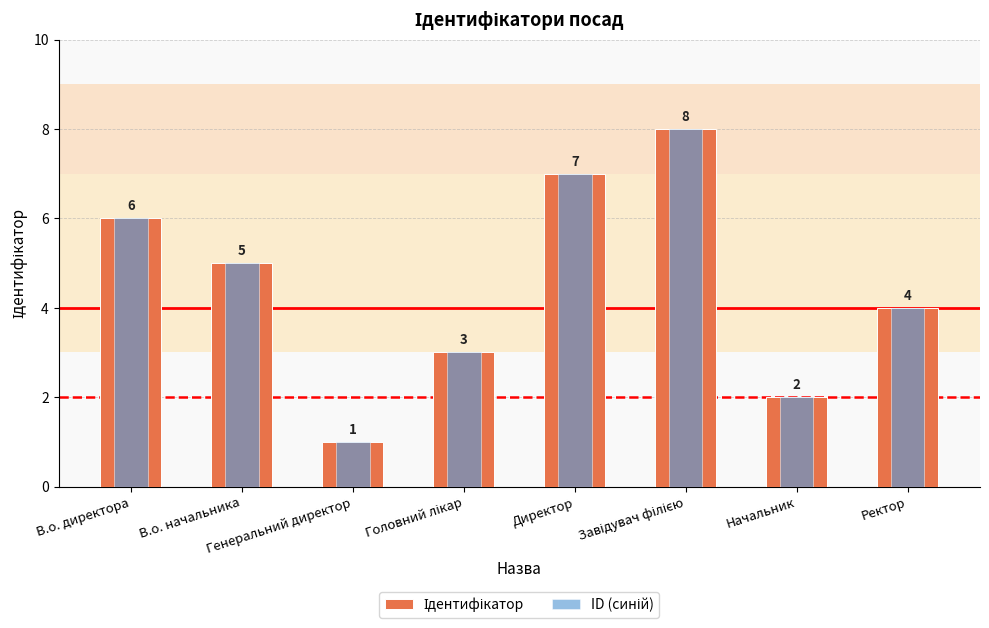

List the series in order of their peak value, highest first.

Ідентифікатор, ID (синій)